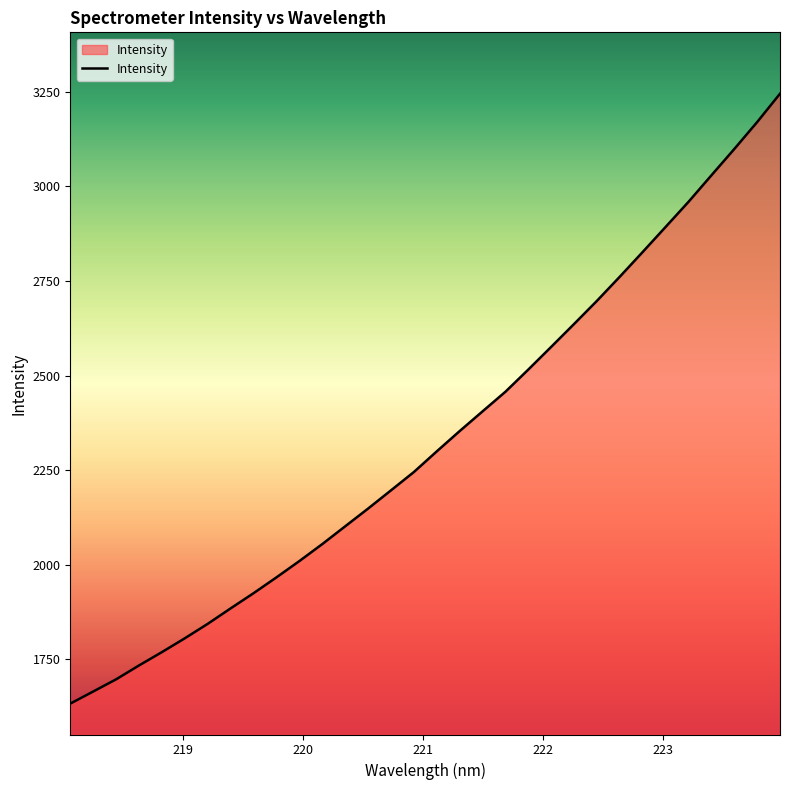

What is the difference between the maximum and minimum values?

1612.7